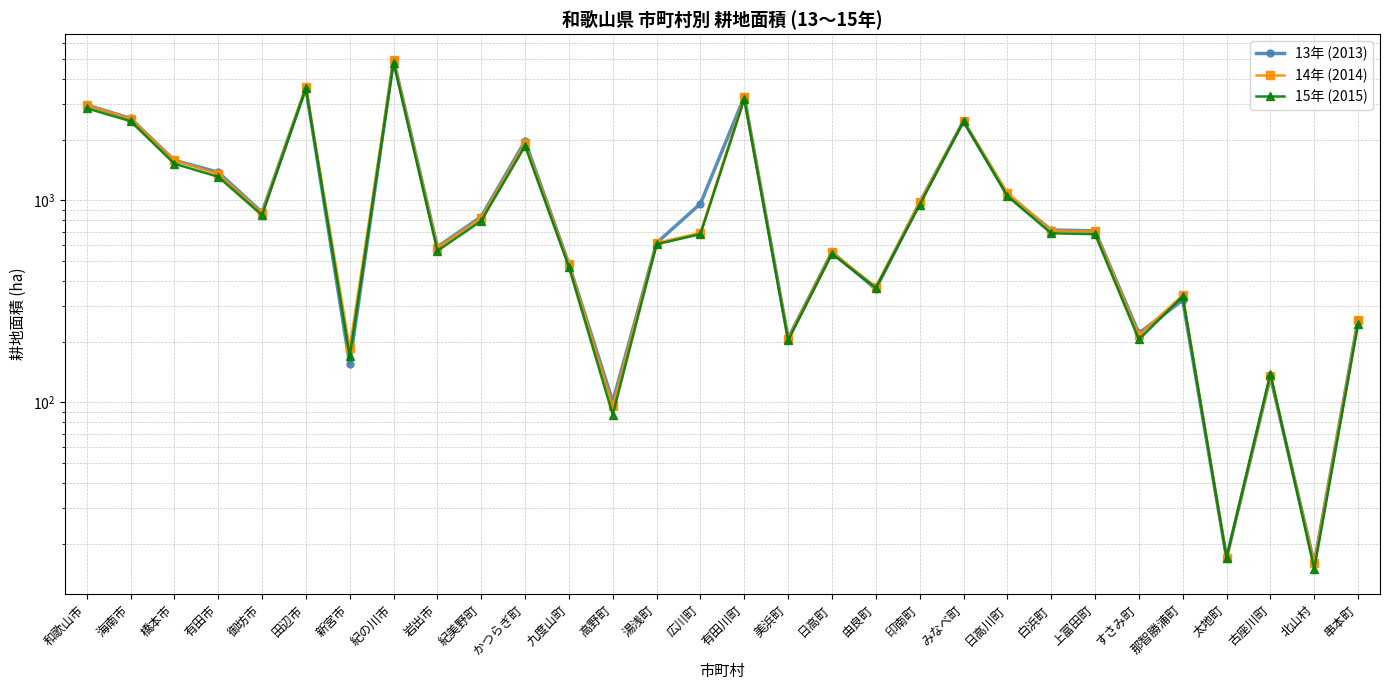

In 14年 (2014), how many points are lower than both neighbors (excluding endpoints)?

9